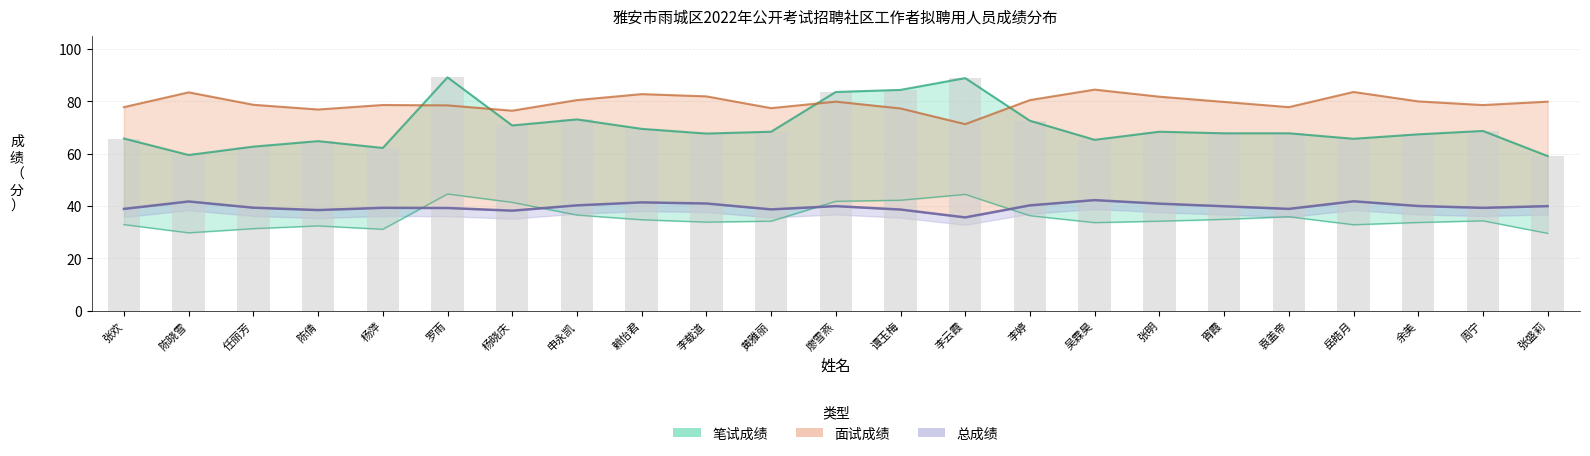

What is the approximate value of 面试折合成绩 at 周宁?

39.3